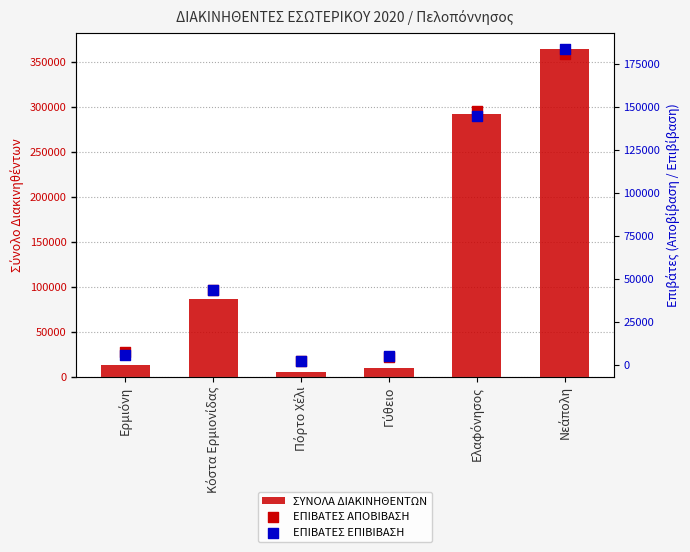

Is the value of ΣΥΝΟΛΑ ΔΙΑΚΙΝΗΘΕΝΤΩΝ at Κόστα Ερμιονίδας greater than the value of ΕΠΙΒΑΤΕΣ ΕΠΙΒΙΒΑΣΗ at Γύθειο?

Yes